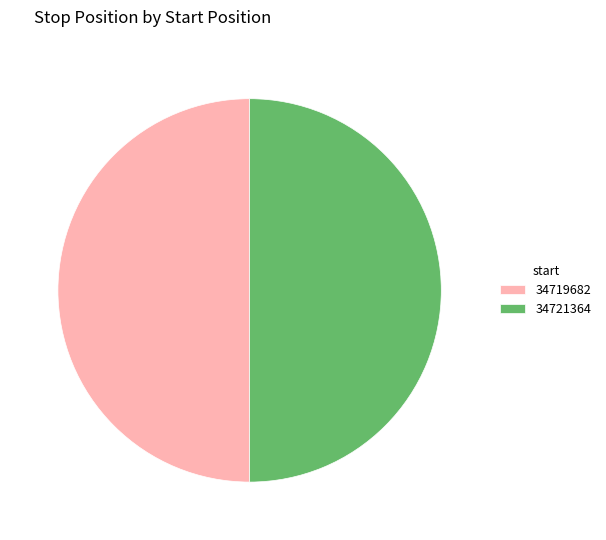

How many slices are in this pie chart?

2